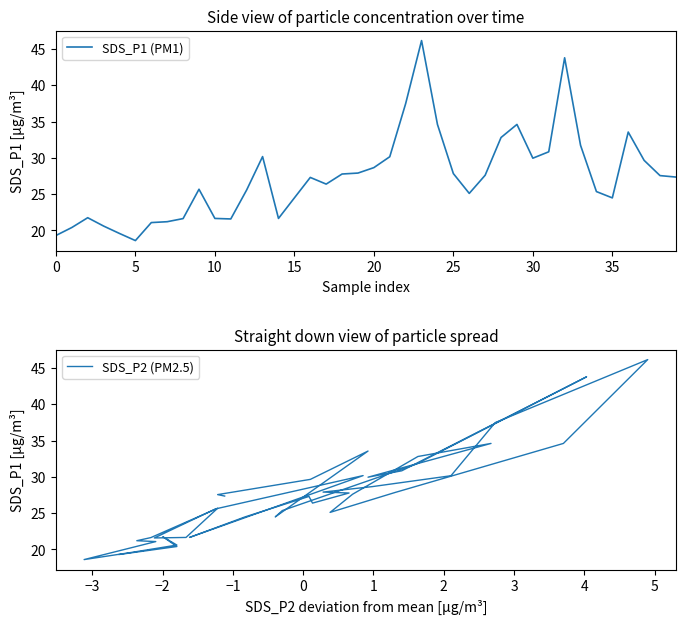

In SDS_P2 (PM2.5), how many points are lower than both neighbors (excluding endpoints)?

7